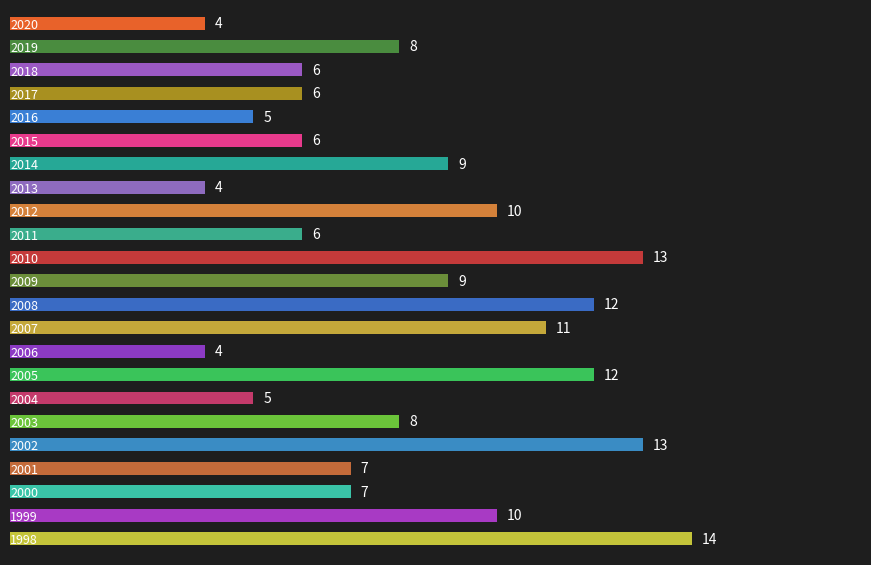

How many values are between 6 and 11?

13